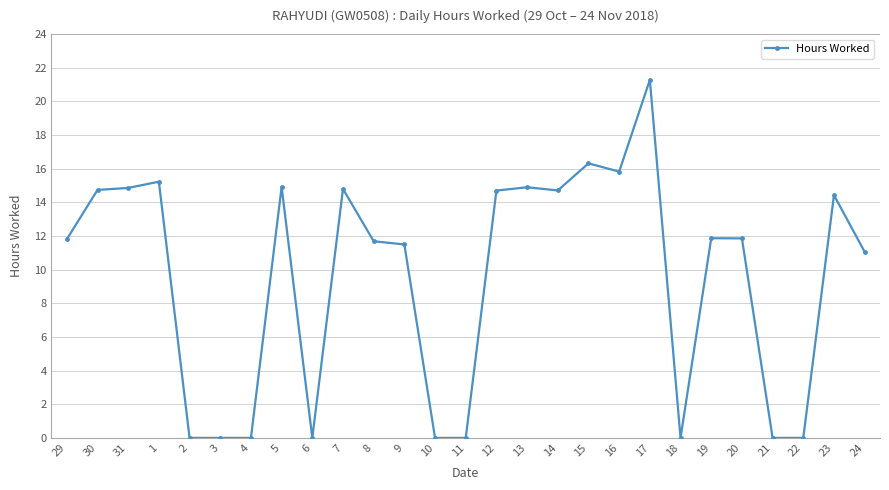

What is the difference between the values at 18 and 30?

14.7